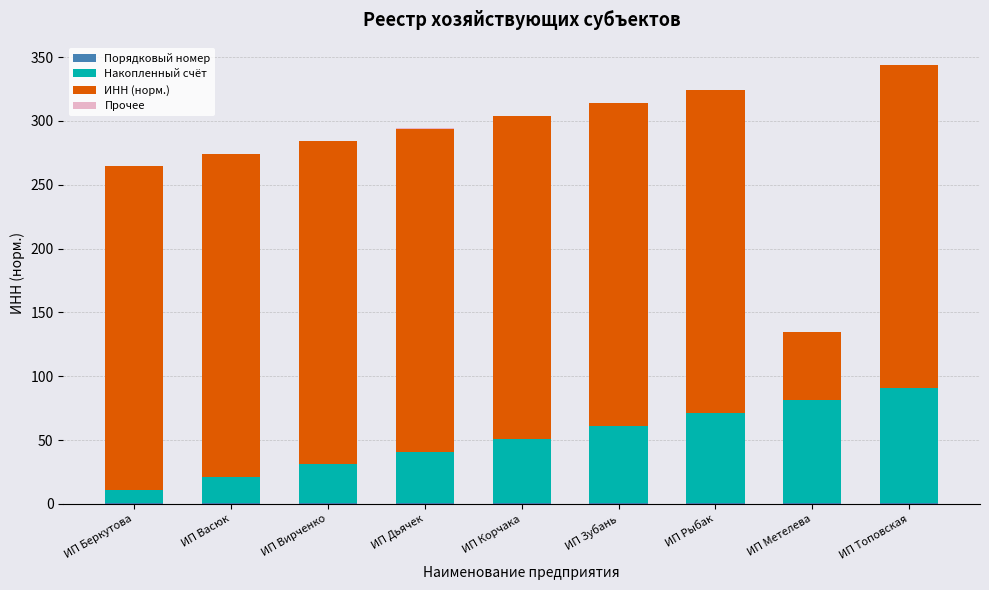

How many distinct data groups are displayed?

4